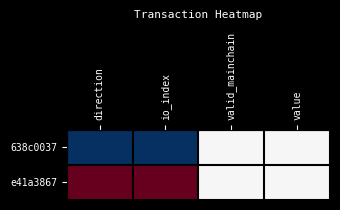

Which has a higher value, direction or io_index?

direction